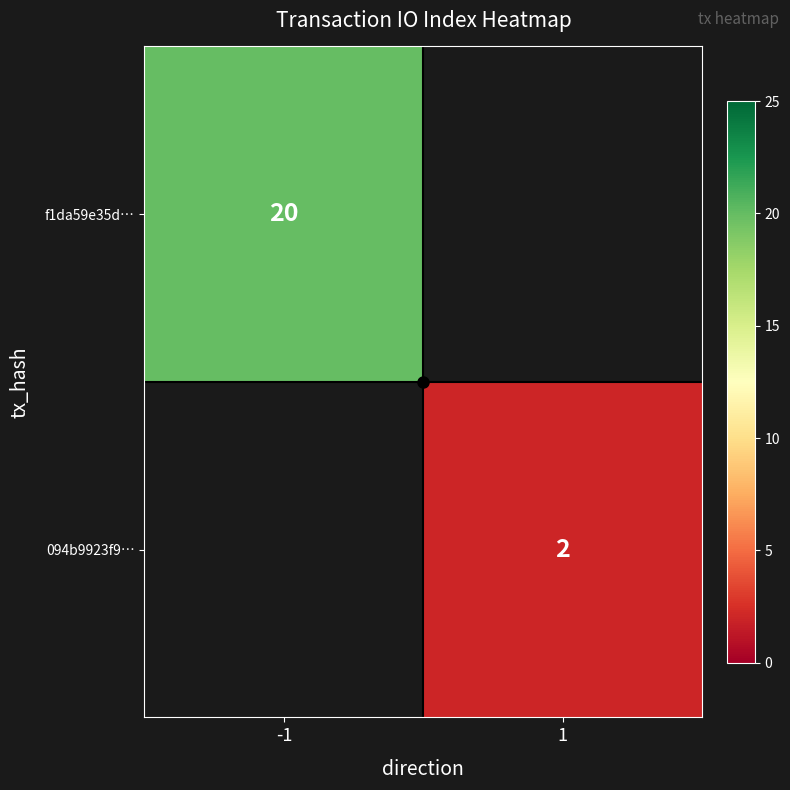

The f1da59e35d… series shows 20.0 at -1. True or false?

True